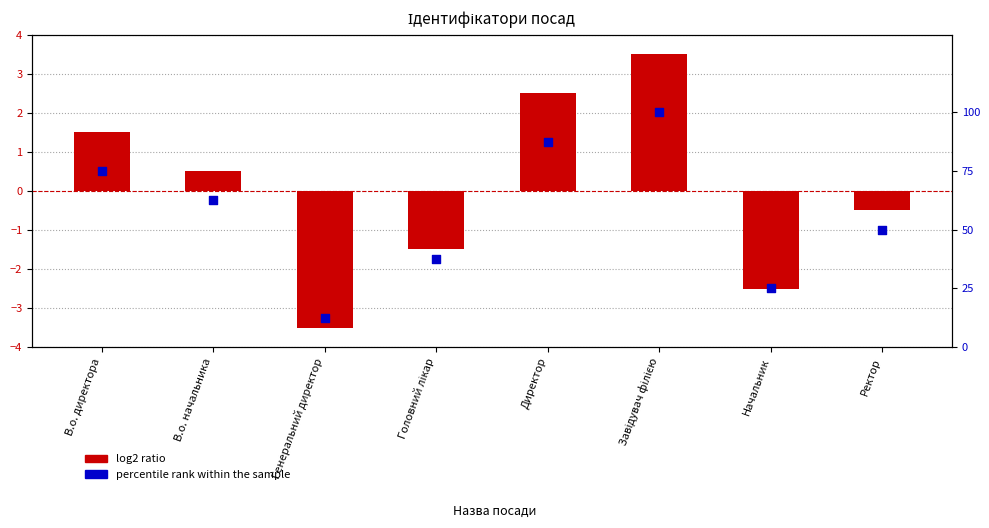

Which series contains the lowest Y value?

log2 ratio